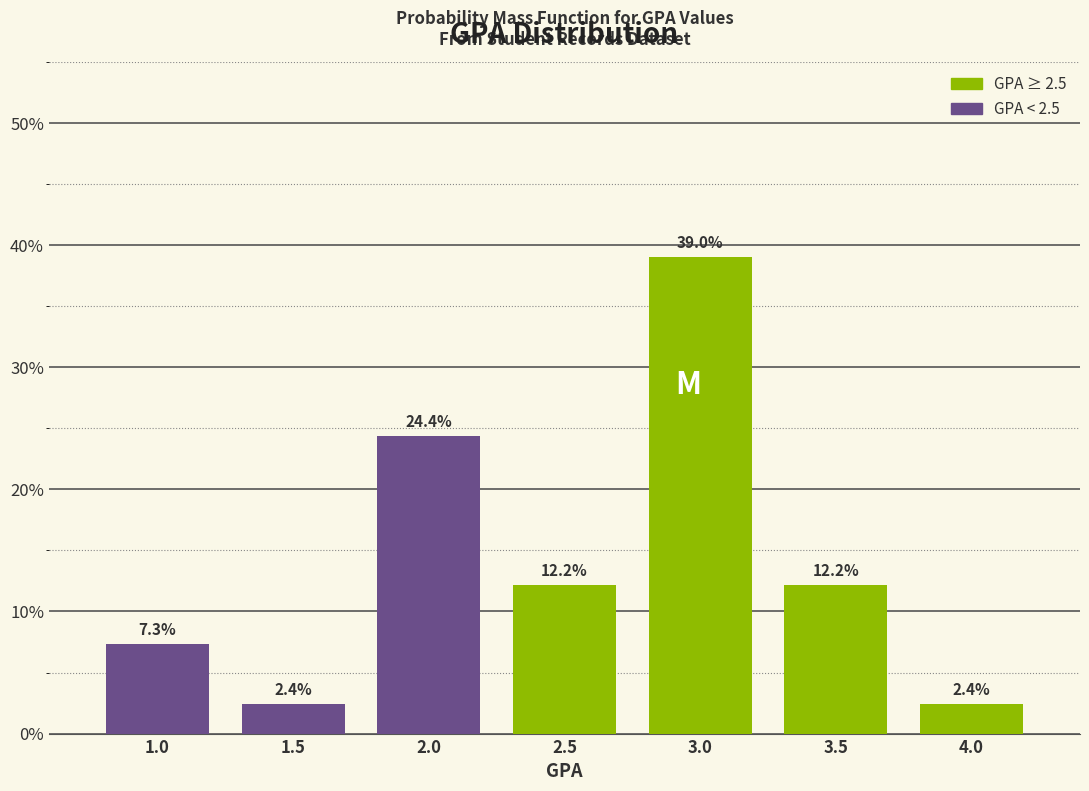

Reading left to right, transcribe all the data shown in this chart.

1.0=7.3	1.5=2.4	2.0=24.4	2.5=12.2	3.0=39.0	3.5=12.2	4.0=2.4